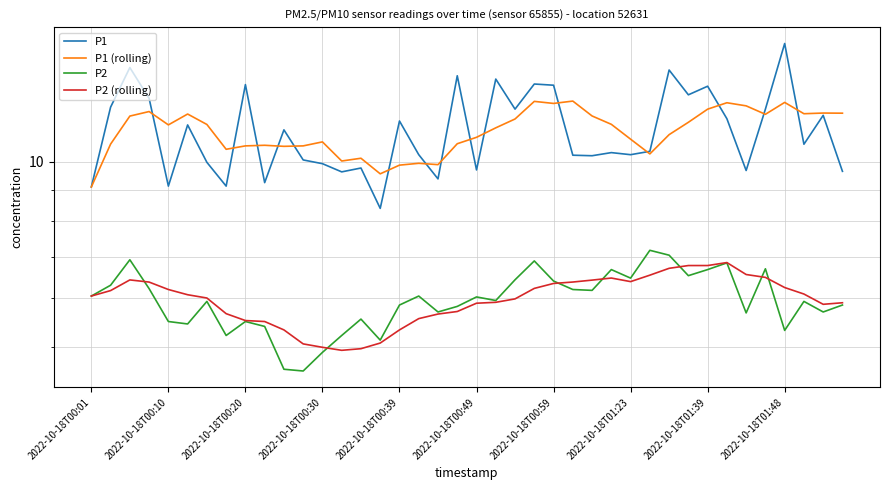

Which series has the largest total across all categories?

P1